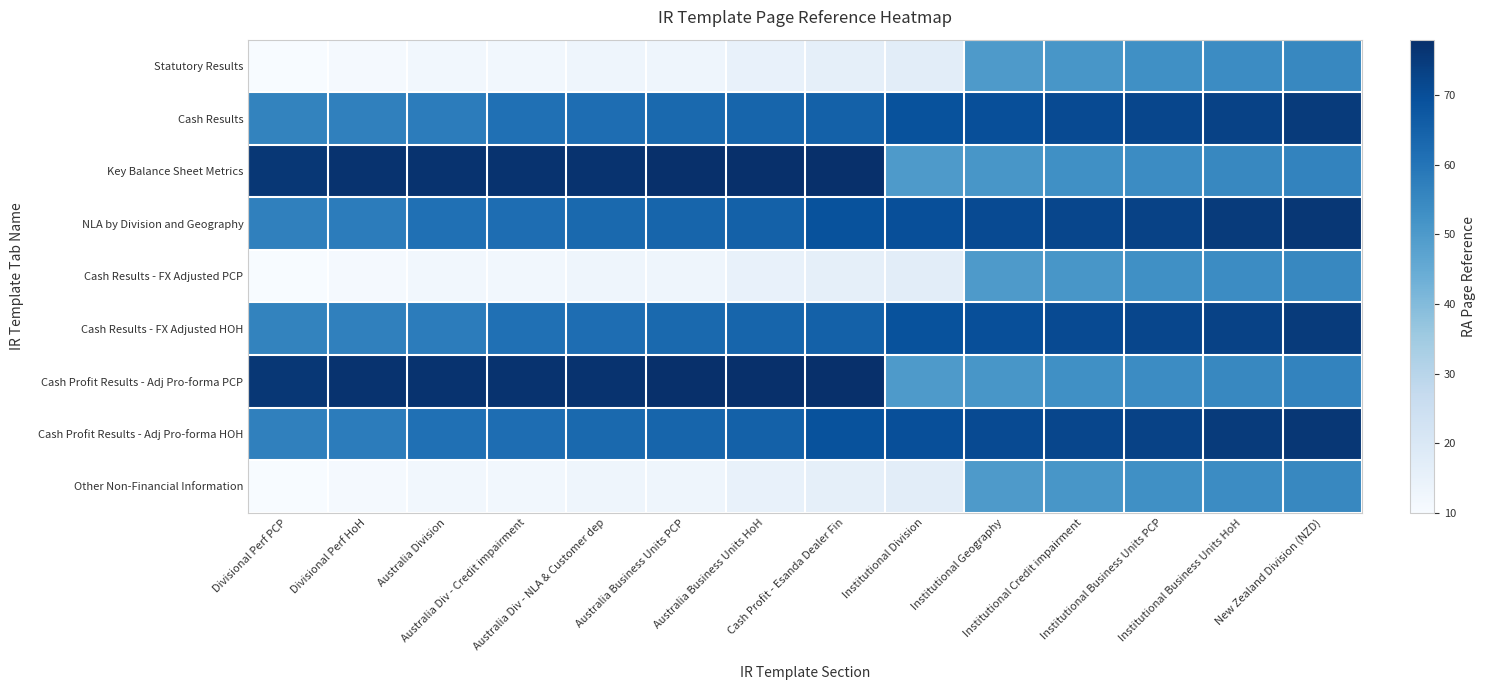

At which category does the chart reach its minimum across all series?

Divisional Perf PCP